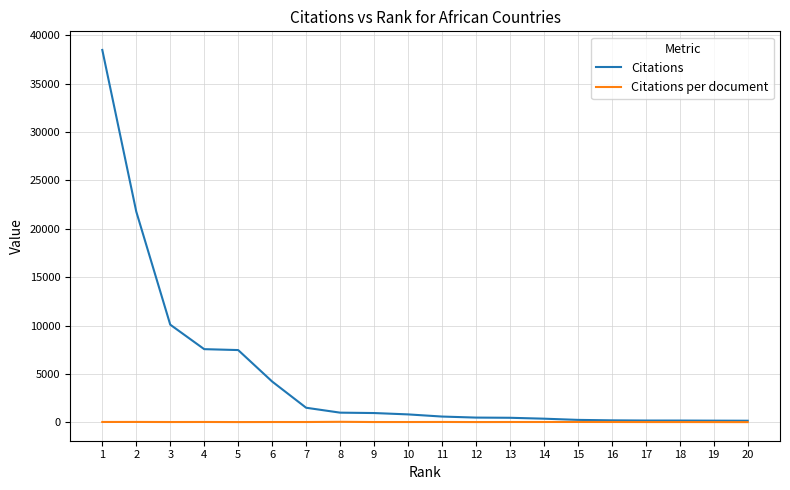

How many categories are shown in the chart?

20